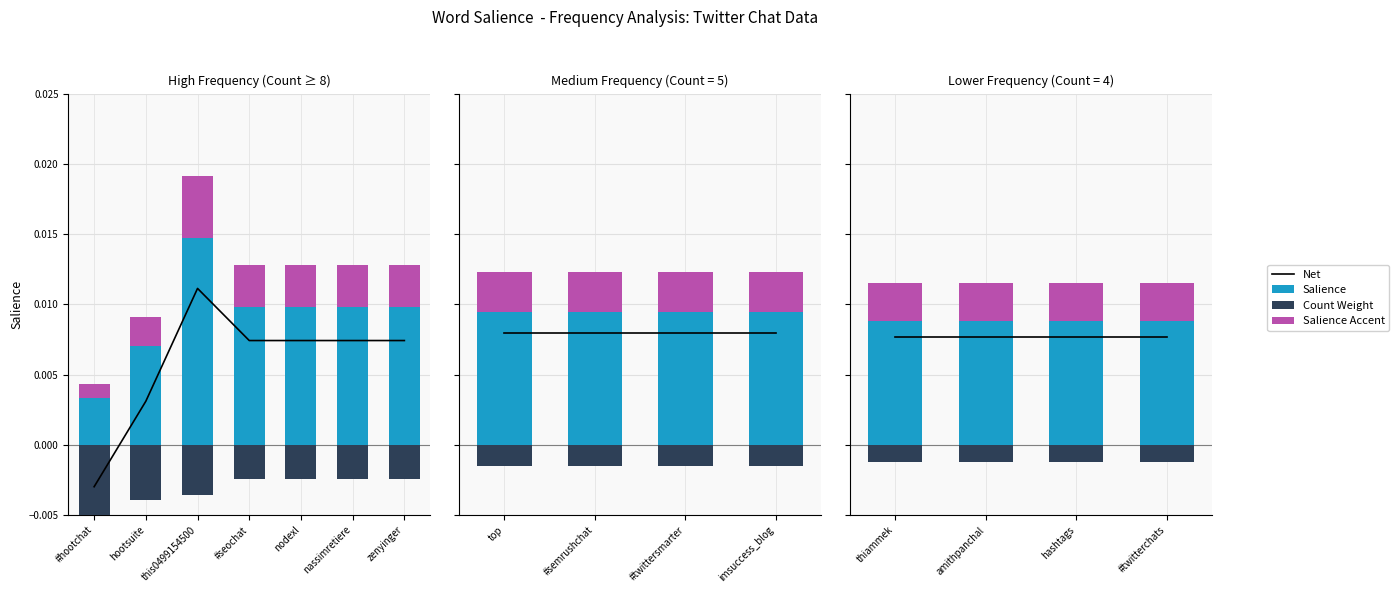

Is the value of Salience at thiammek greater than the value of Salience Accent at thiammek?

Yes